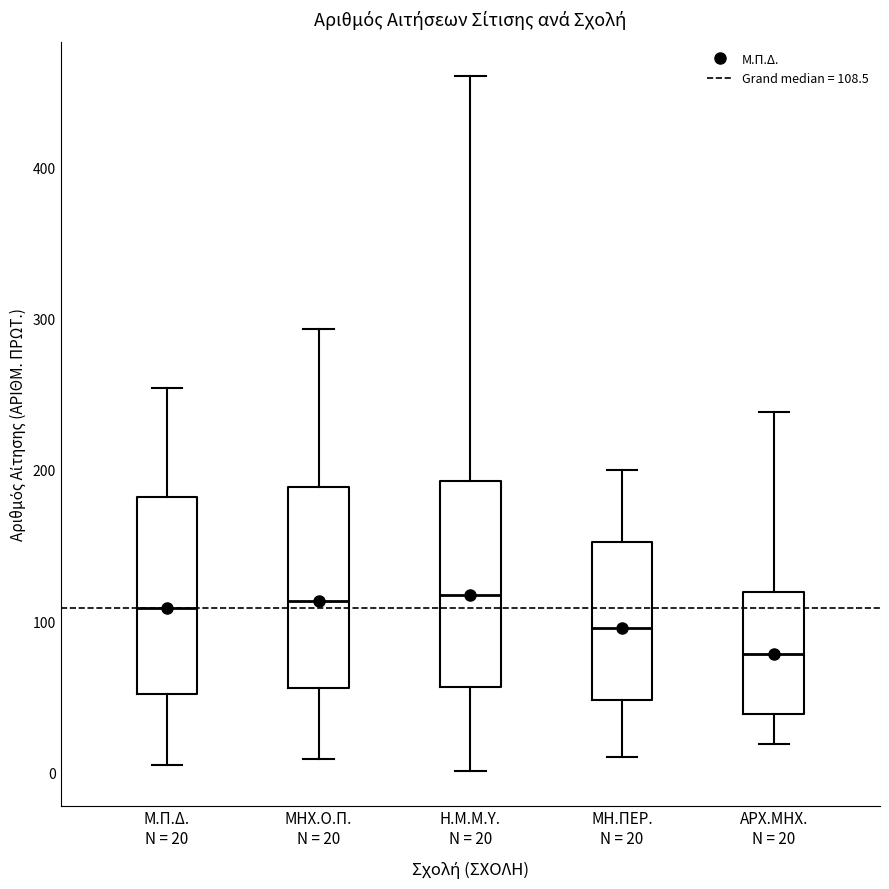

Where does the upper whisker of the box for ΜΗ.ΠΕΡ. N = 20 end on the y-axis? The values are not printed on the chart, so give them approximately, as read against the axis.

200